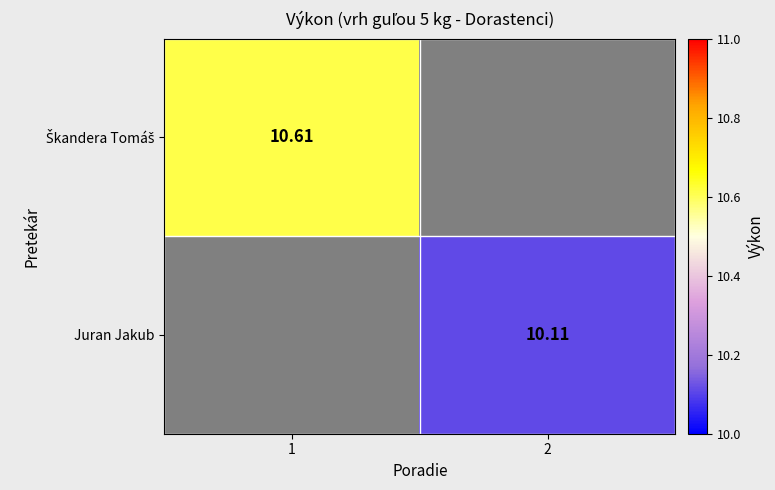

At which label is Škandera Tomáš closest to 10?

1